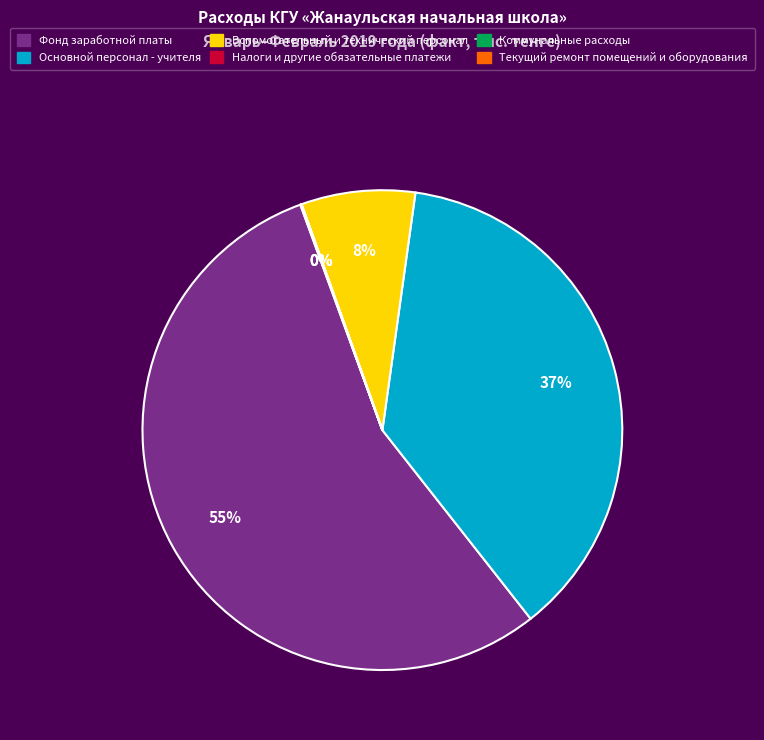

Which category has the biggest portion of the pie?

Фонд заработной платы